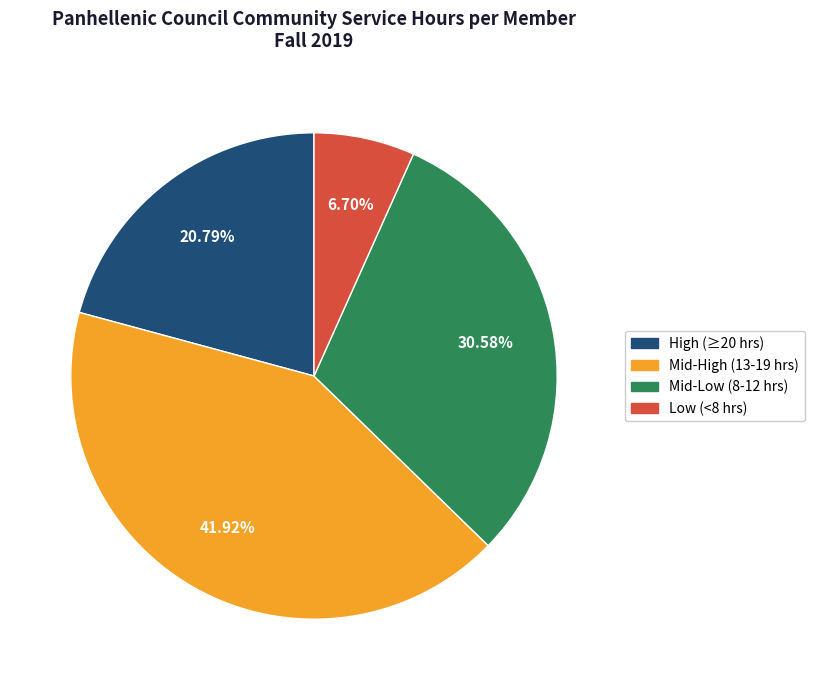

Count the number of slices in the pie.

4